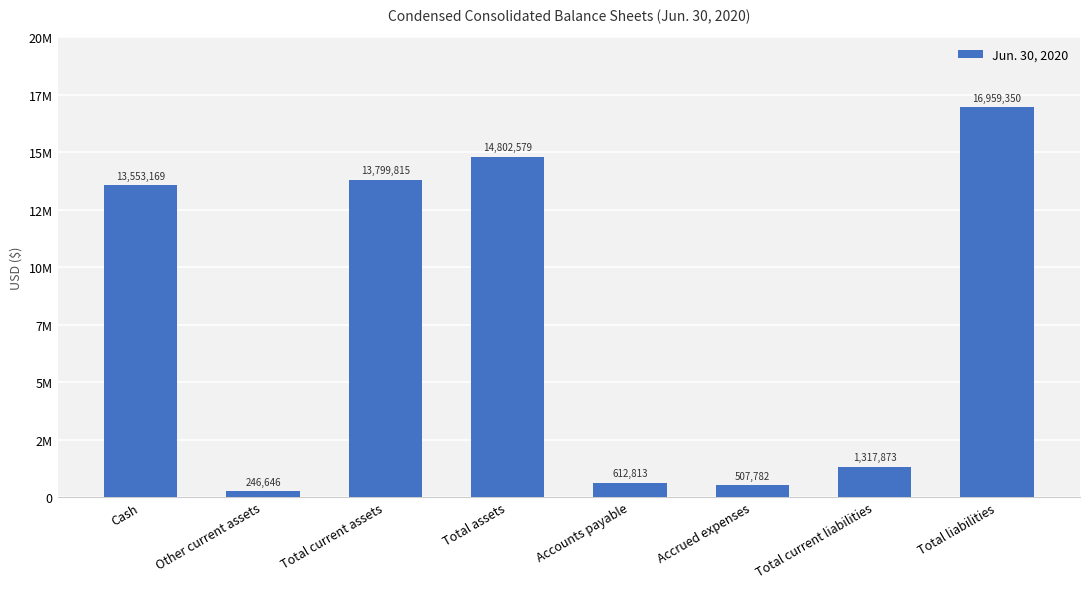

Does the chart contain any negative values?

No